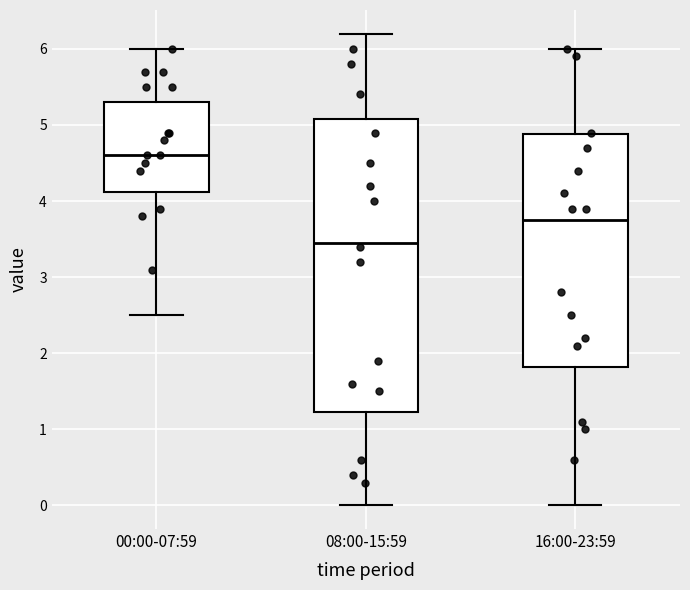

Which box has the lowest median line?

08:00-15:59